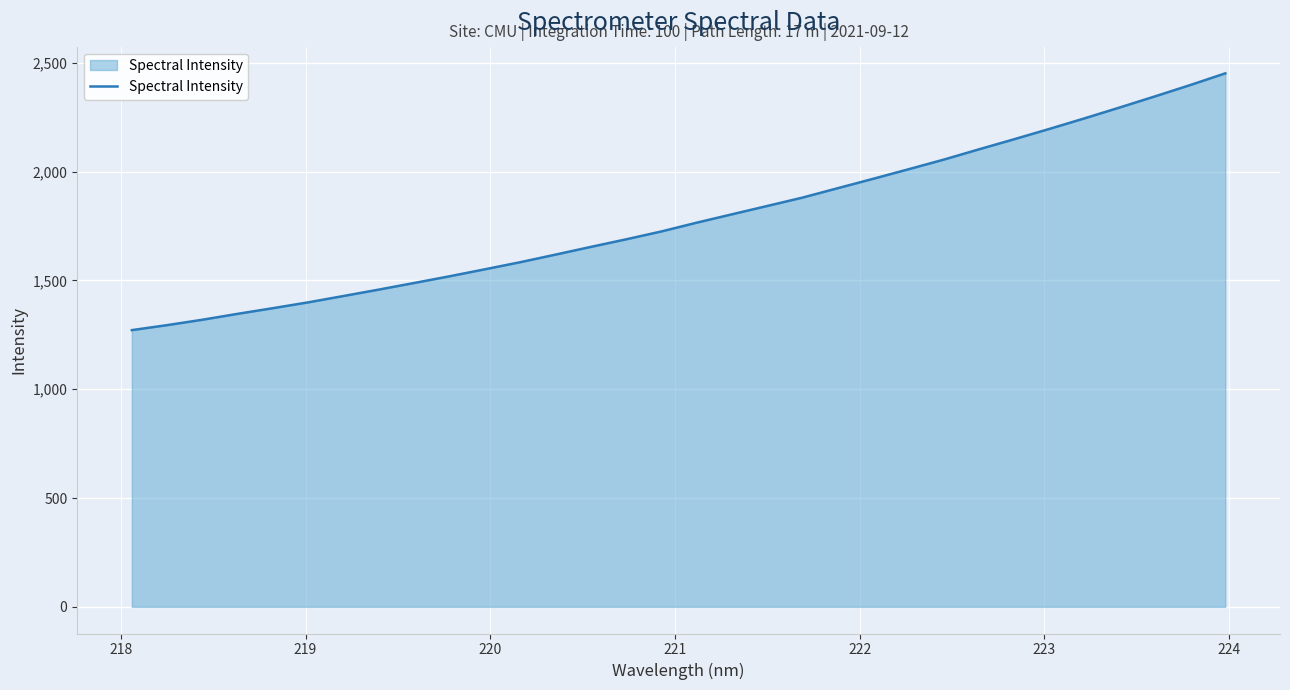

What is the smallest value displayed?

1271.7